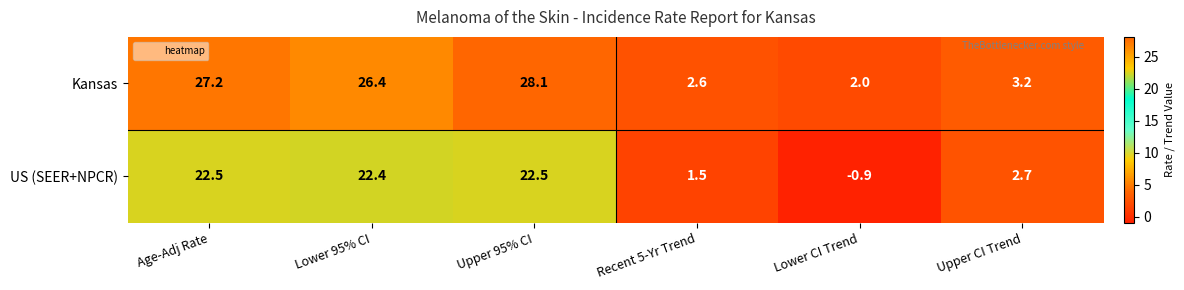

What is the total value across all series at Upper 95% CI?

50.6